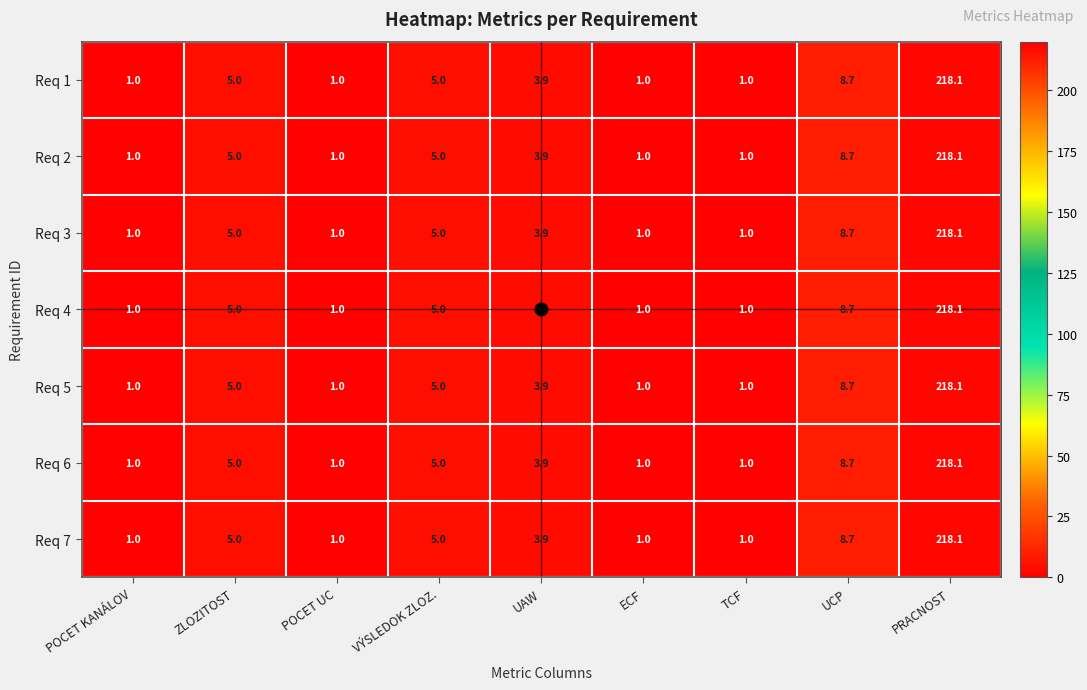

What is the sum of all Req 4 values?

244.7